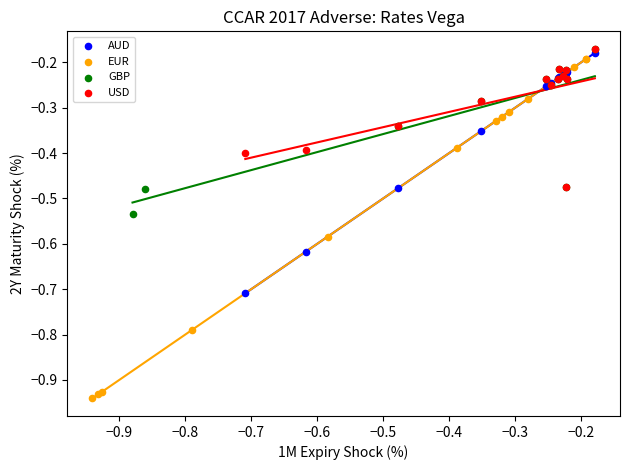

Which series reaches the minimum Y coordinate?

EUR